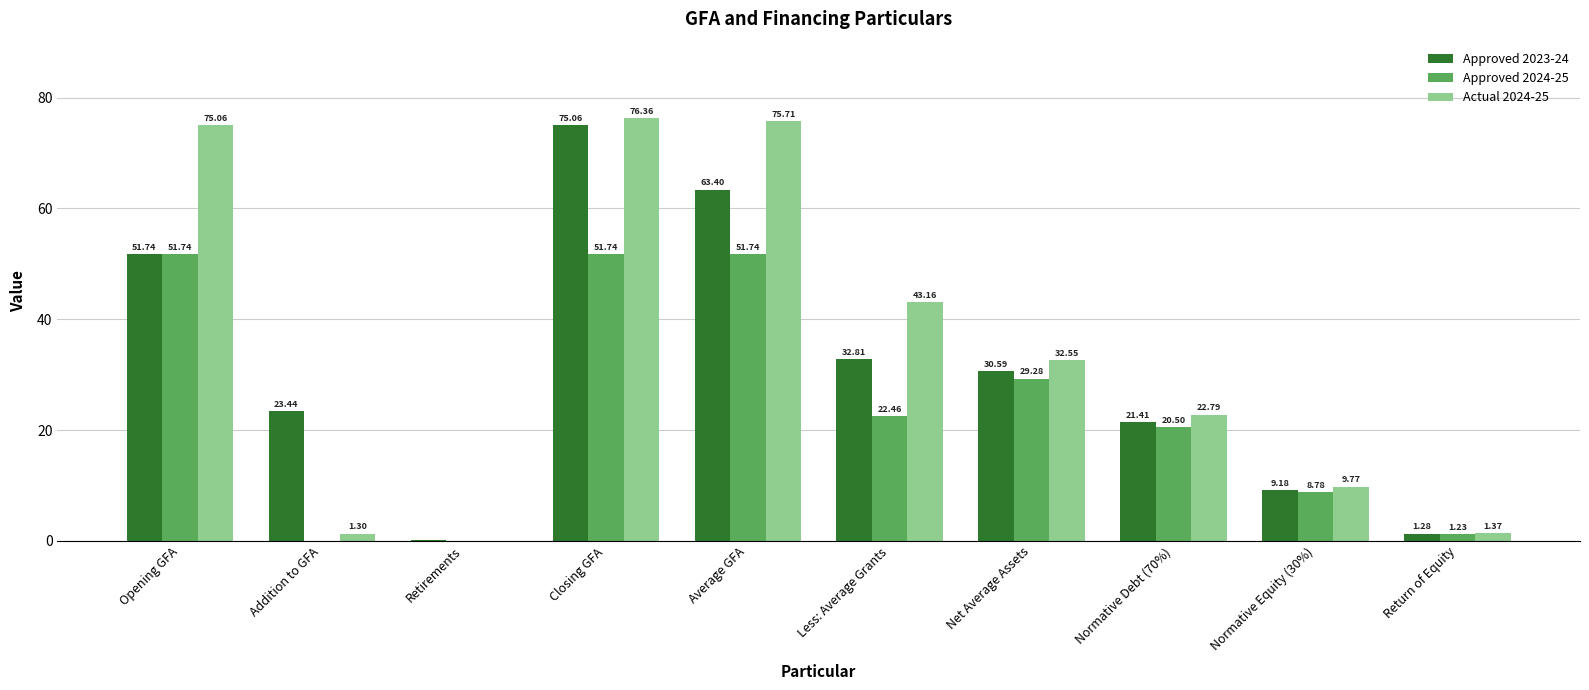

Which series has the largest total across all categories?

Actual 2024-25